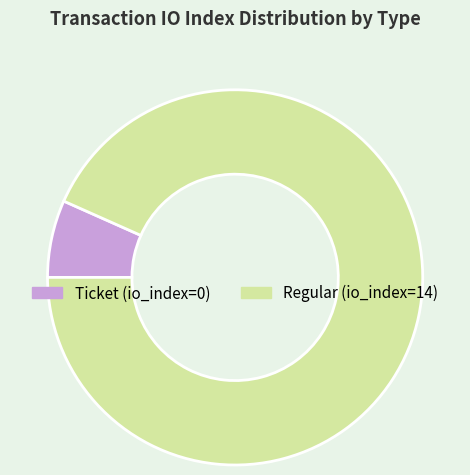

Is there a majority slice in this chart?

Yes